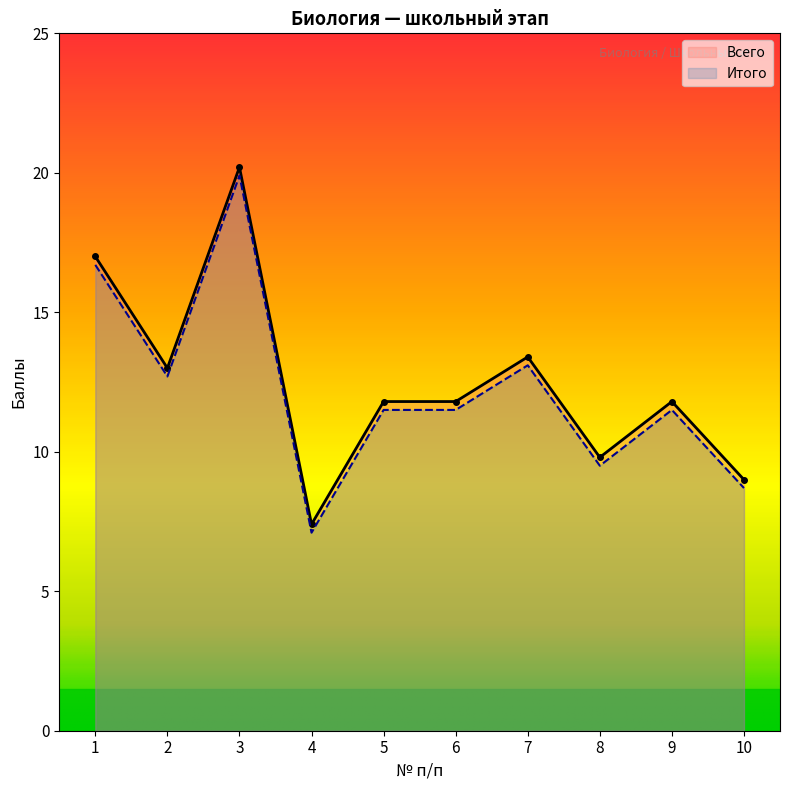

True or false: Всего has a value of 11.8 at 5.

True